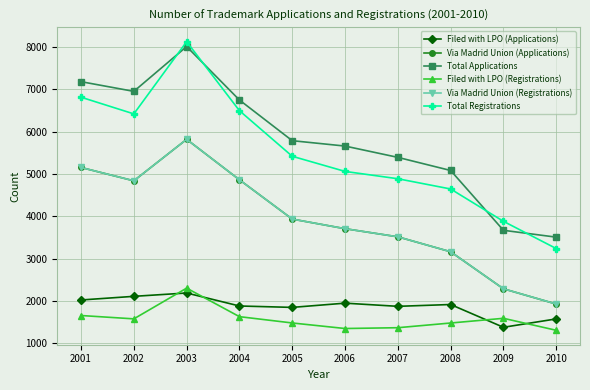

Which has a higher value, 2005 or 2007?

2007